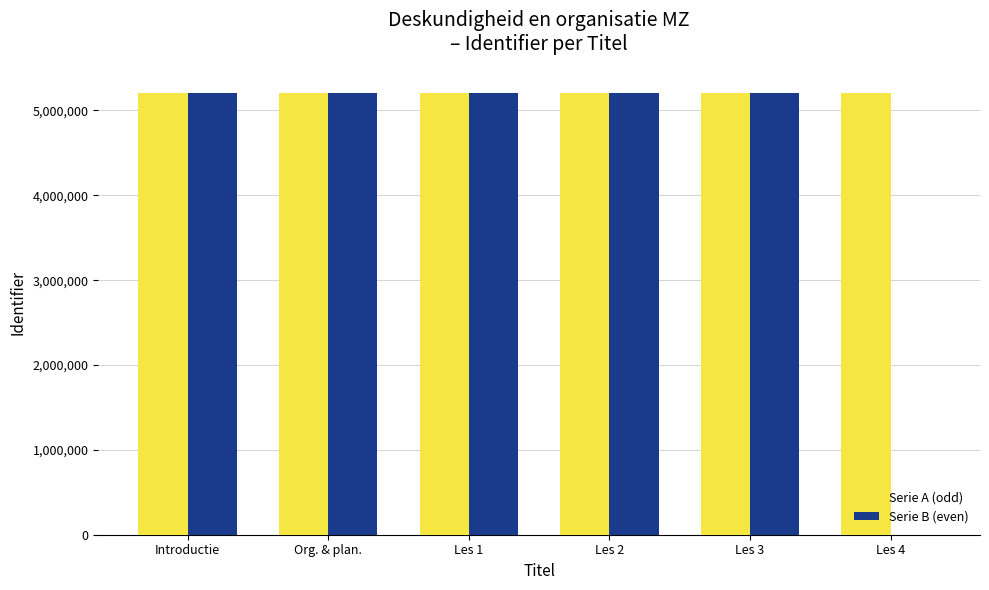

What is the maximum value for Serie A (odd)?

5204480